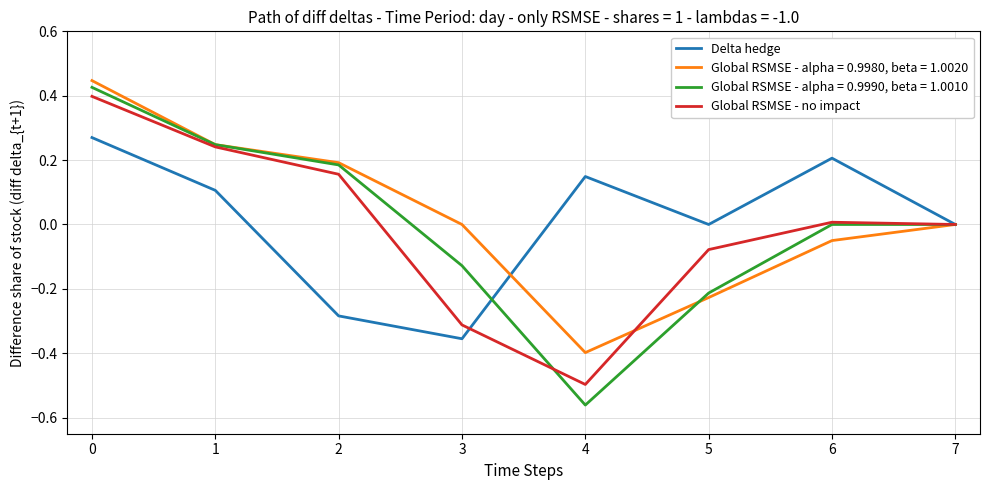

Rank the series at 6 from lowest to highest value.

Global RSMSE - alpha = 0.9980, beta = 1.0020, Global RSMSE - alpha = 0.9990, beta = 1.0010, Global RSMSE - no impact, Delta hedge